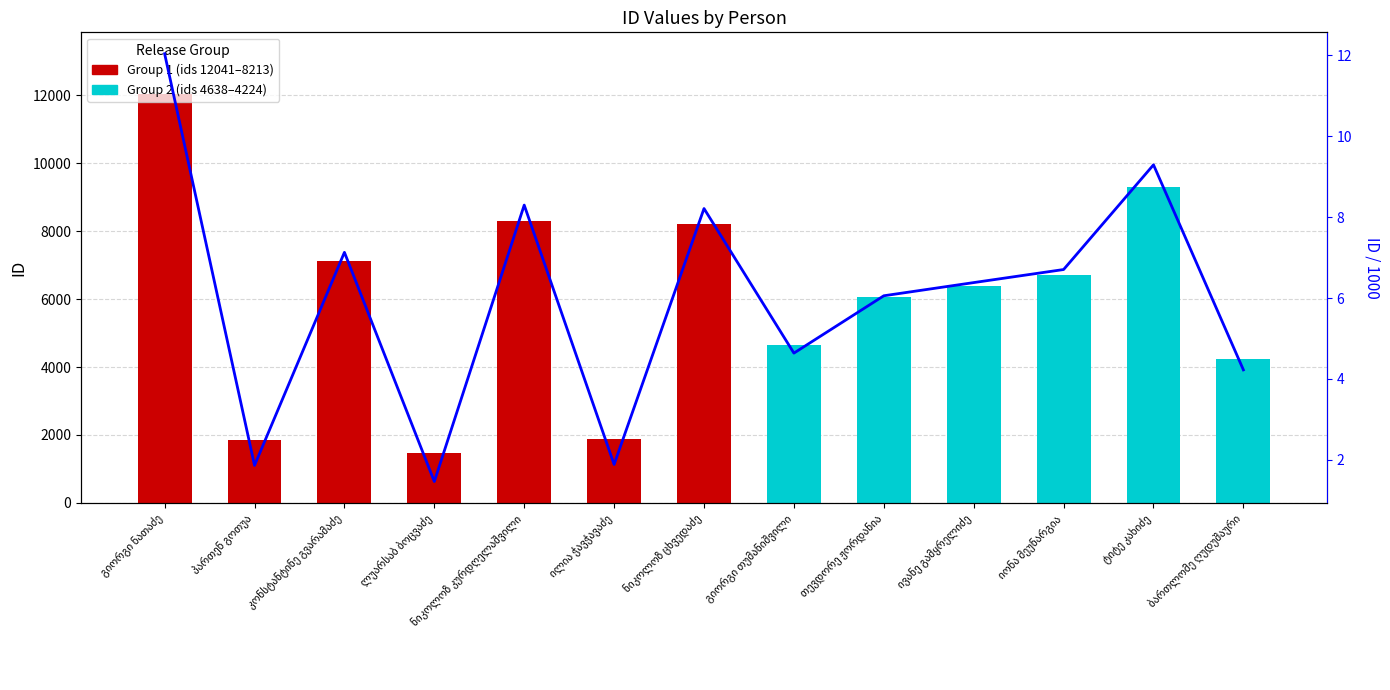

What is the change in value from ილია ჭავჭავაძე to ნიკოლოზ ცხვედაძე?

+6.3